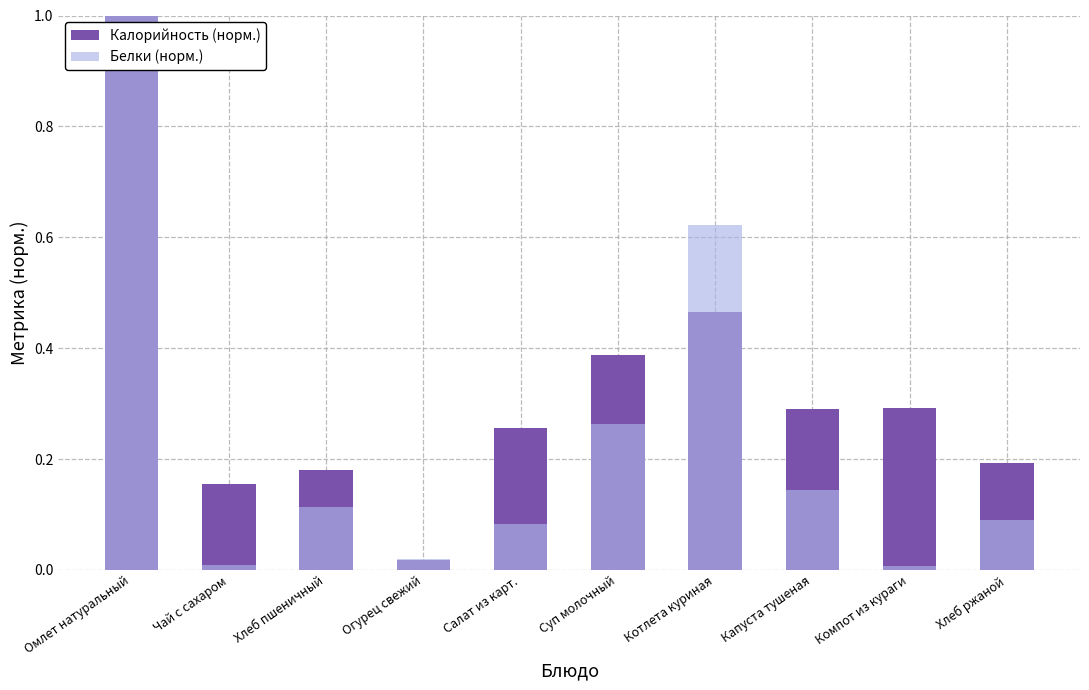

Is the value of Калорийность (норм.) at Суп молочный greater than the value of Белки (норм.) at Хлеб ржаной?

Yes